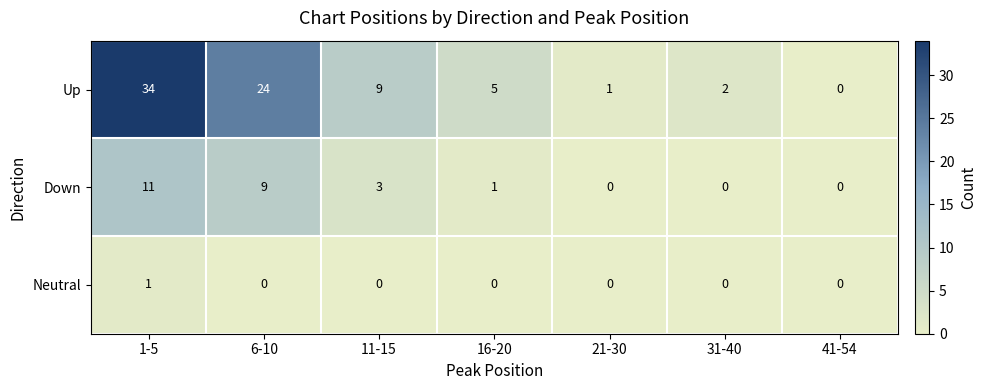

What is the sum of all Up values?

75